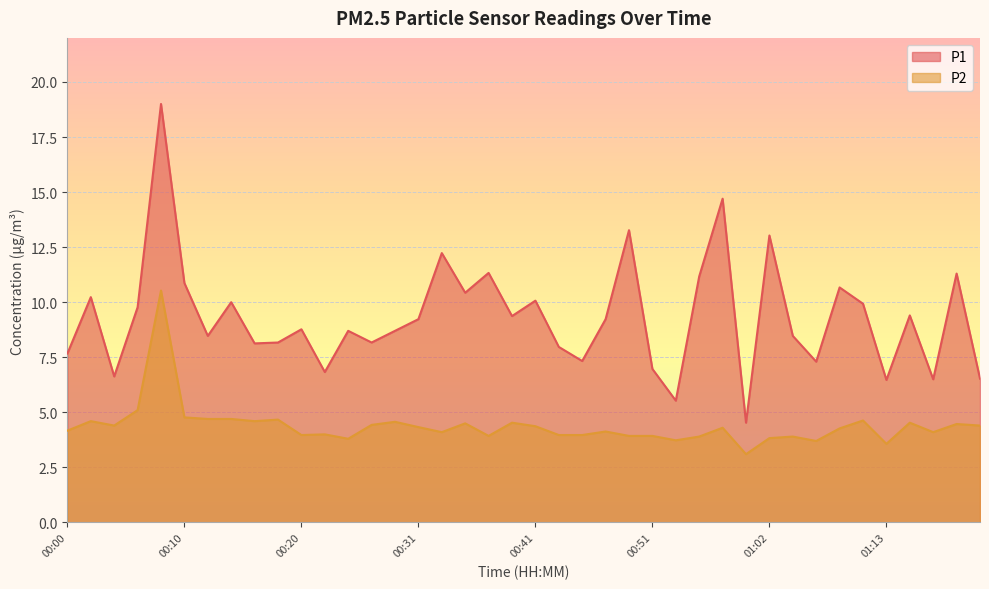

Reading left to right, list all the values displayed in this chart.

P1: 7.7	10.2	6.6	9.8	19.0	10.9	8.5	10.0	8.1	8.2	8.8	6.8	8.7	8.2	8.7	9.2	12.2	10.4	11.3	9.4	10.1	8.0	7.3	9.2	13.3	7.0	5.5	11.2	14.7	4.5	13.0	8.5	7.3	10.7	9.9	6.5	9.4	6.5	11.3	6.5
P2: 4.2	4.6	4.4	5.1	10.5	4.8	4.7	4.7	4.6	4.7	4.0	4.0	3.8	4.4	4.6	4.3	4.1	4.5	3.9	4.5	4.4	4.0	4.0	4.1	3.9	3.9	3.7	3.9	4.3	3.1	3.8	3.9	3.7	4.3	4.6	3.6	4.5	4.1	4.5	4.4